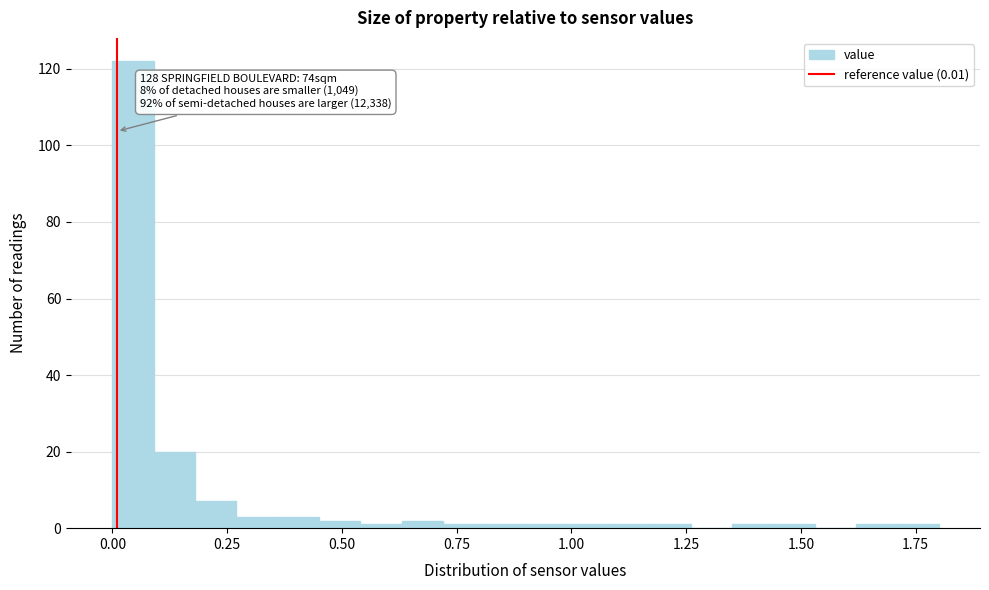

Around what value on the x-axis is the tallest bar? Give the approximate position of its centre, as read against the axis.

0.05